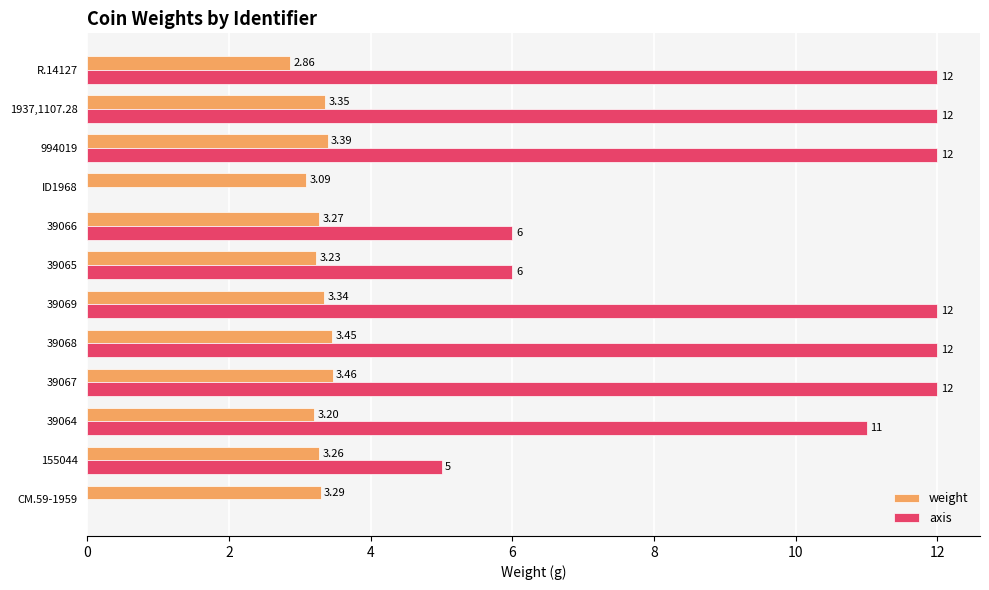

Between CM.59-1959 and R.14127, which series saw the biggest shift?

axis